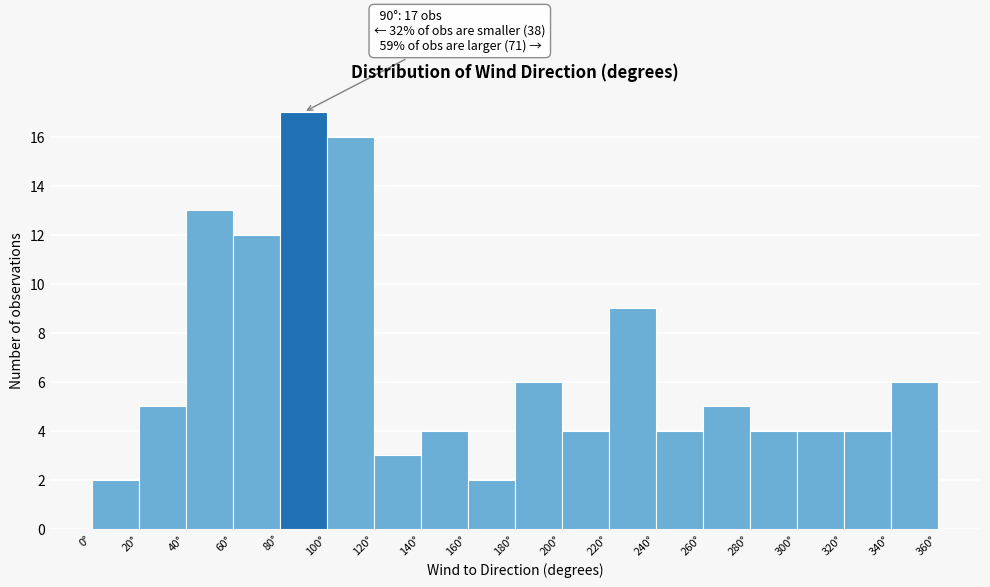

Which range on the x-axis has the tallest bar?

80 to 100